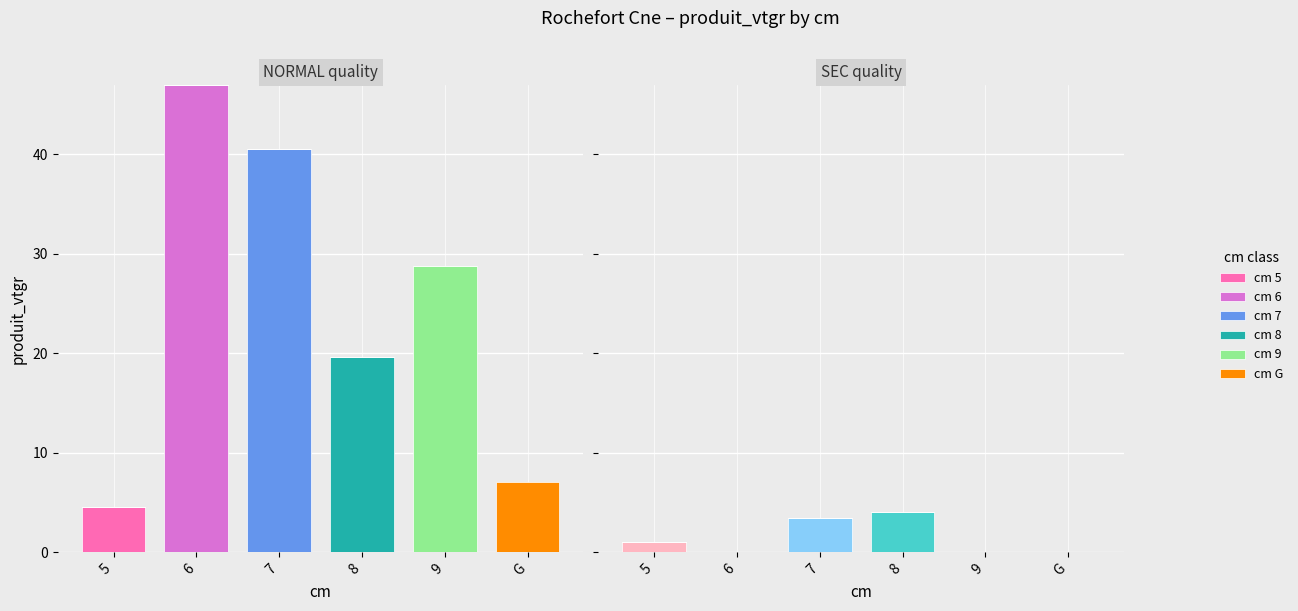

Between 7 and G, which series saw the biggest shift?

cm 7